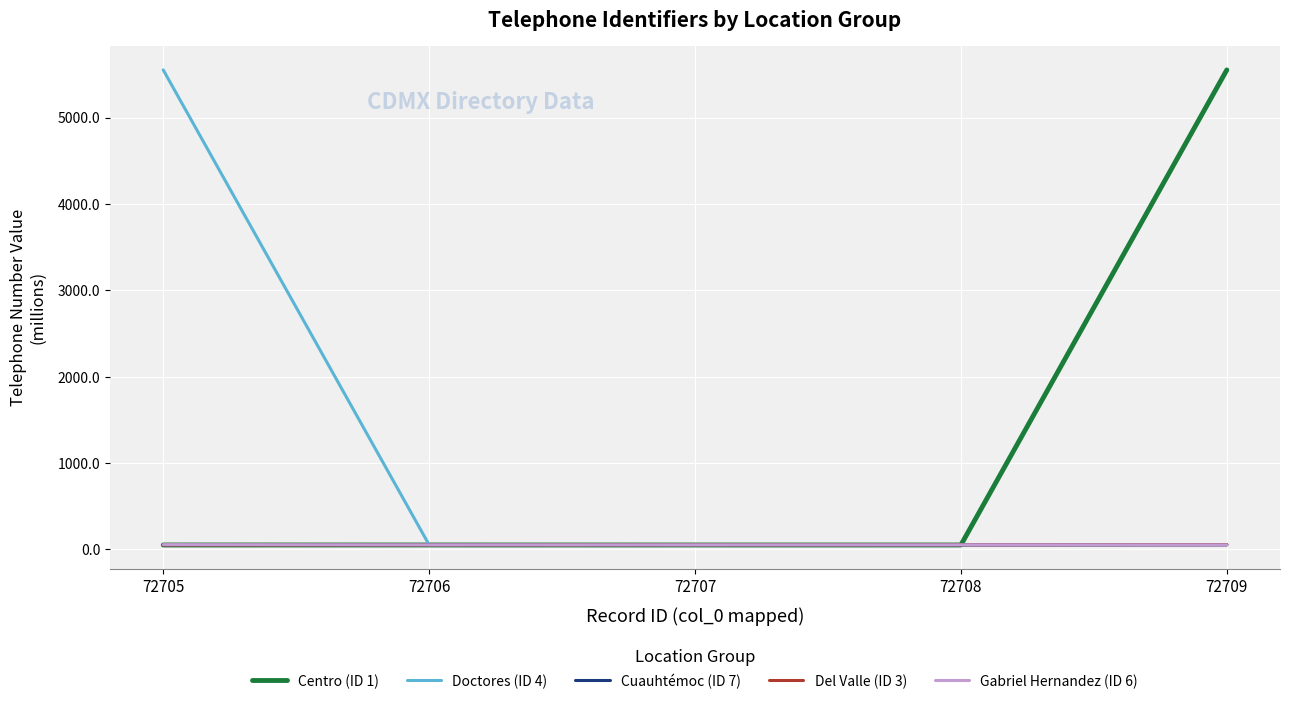

What is the sum of the Doctores (ID 4) values at 72707 and 72709?

109.3